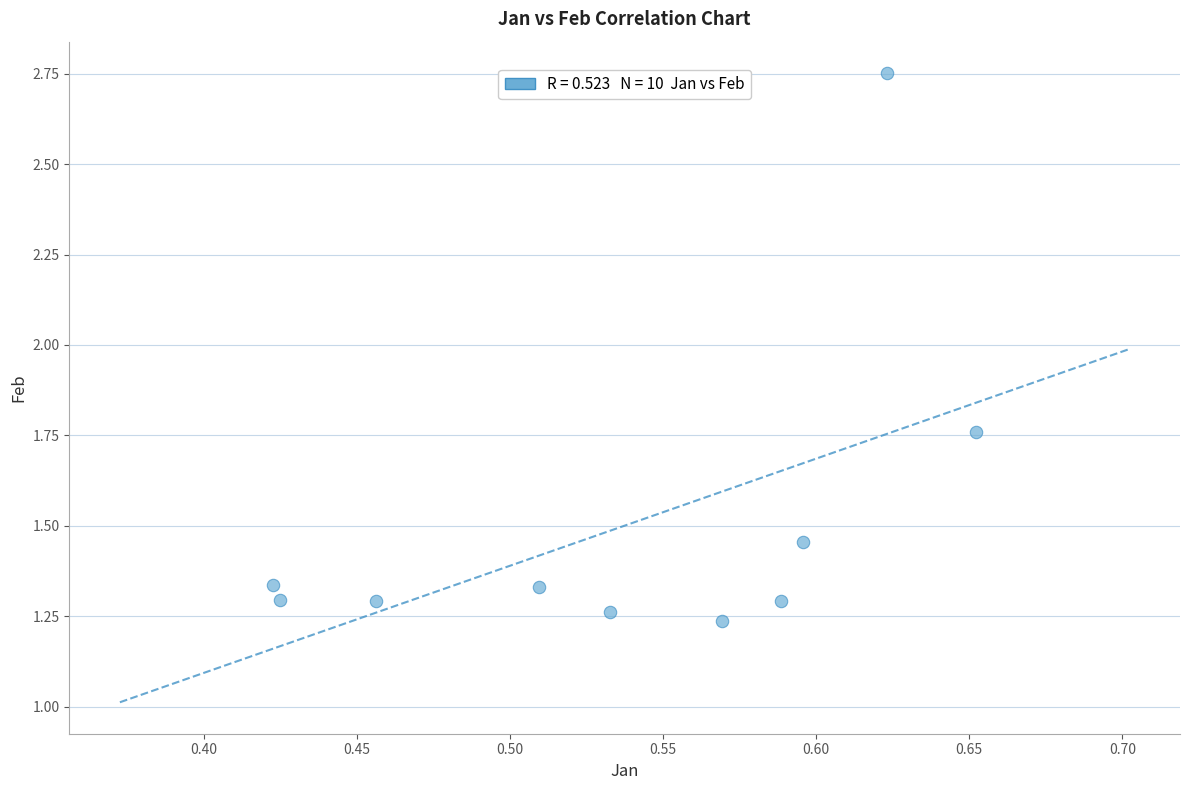

What is the average X value?

0.5